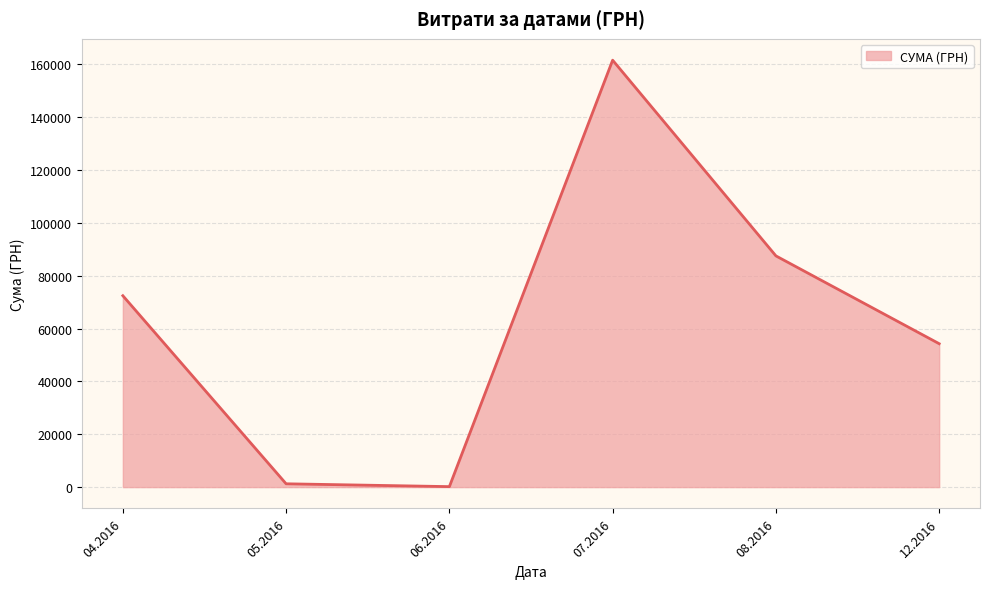

Approximately how many times larger is the value at 04.2016 compared to 08.2016?

0.8